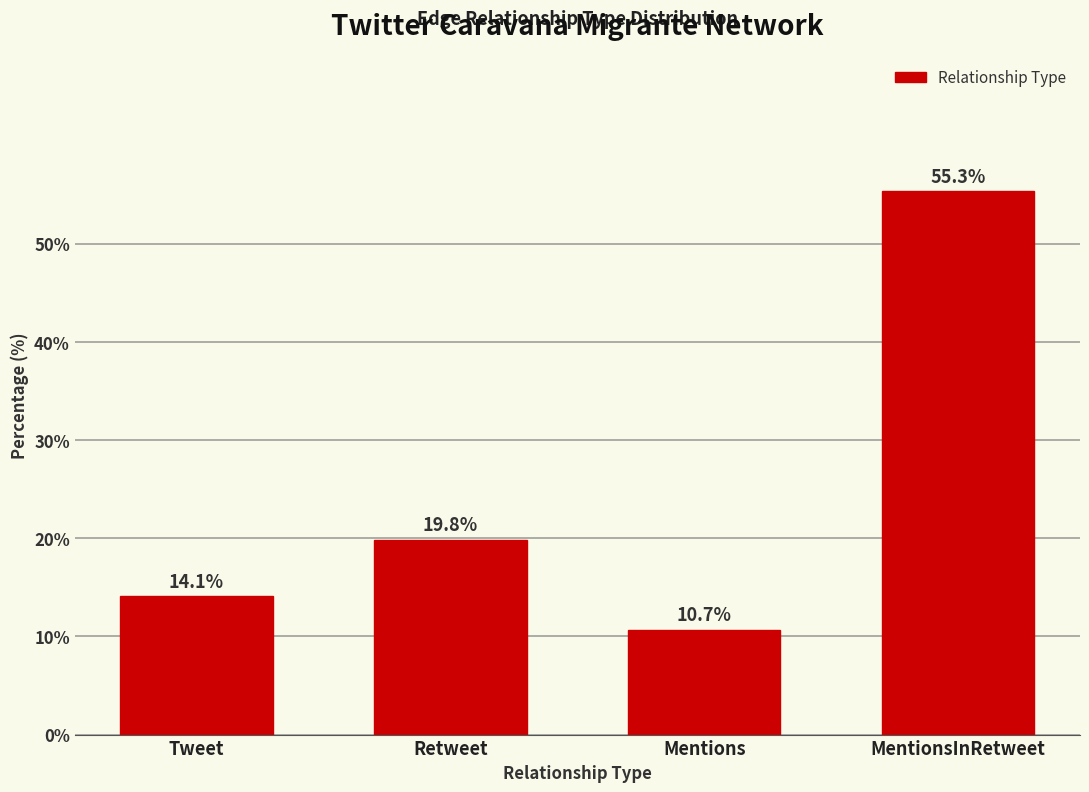

What is the label of the 1st bar from the left?

Tweet